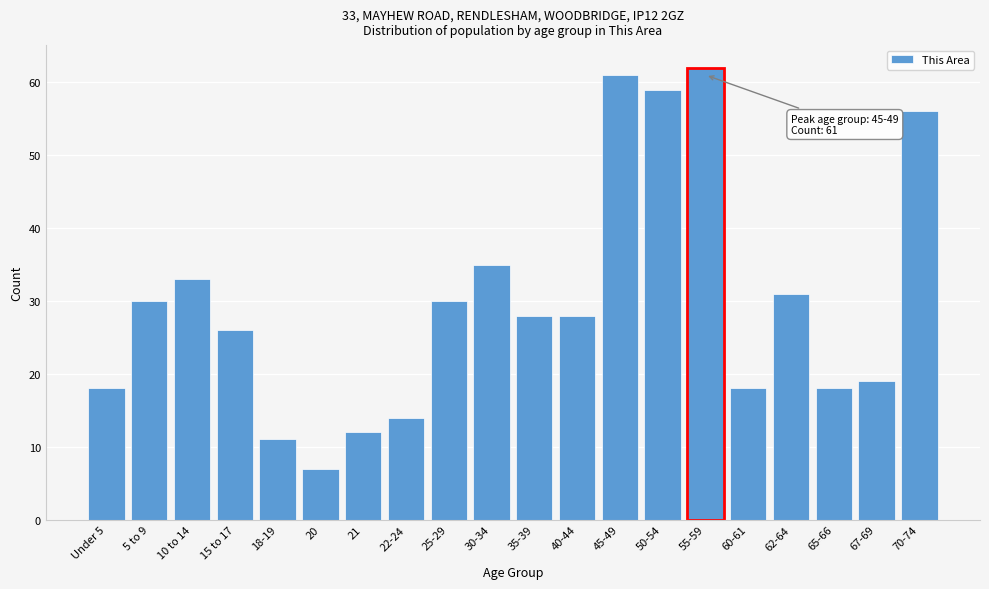

Reading left to right, what are all the values shown in this chart?

18	30	33	26	11	7	12	14	30	35	28	28	61	59	62	18	31	18	19	56